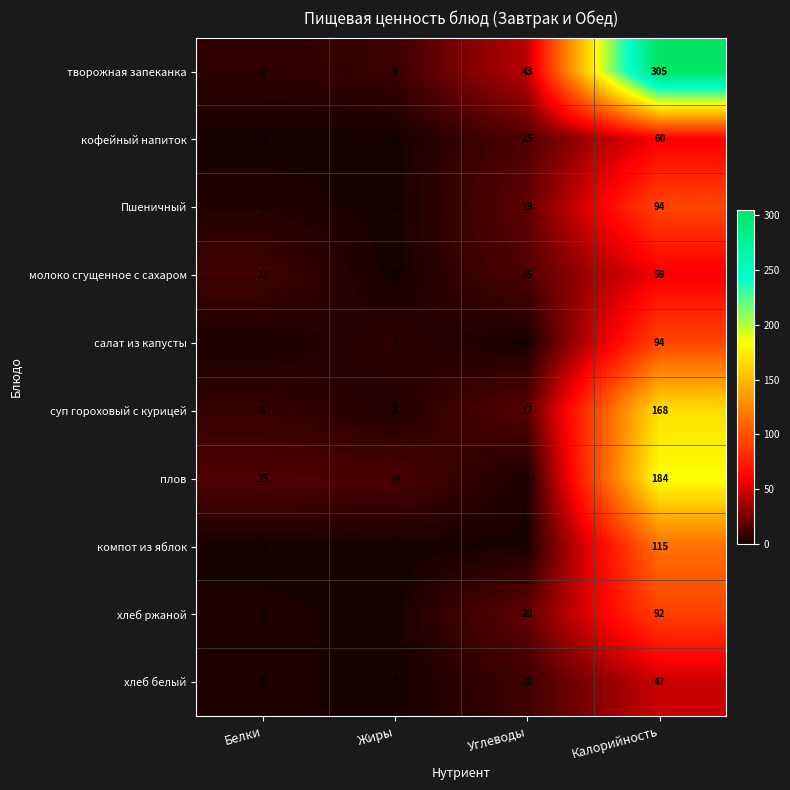

List the labels in order of суп гороховый с курицей value, smallest first.

Жиры, Белки, Углеводы, Калорийность